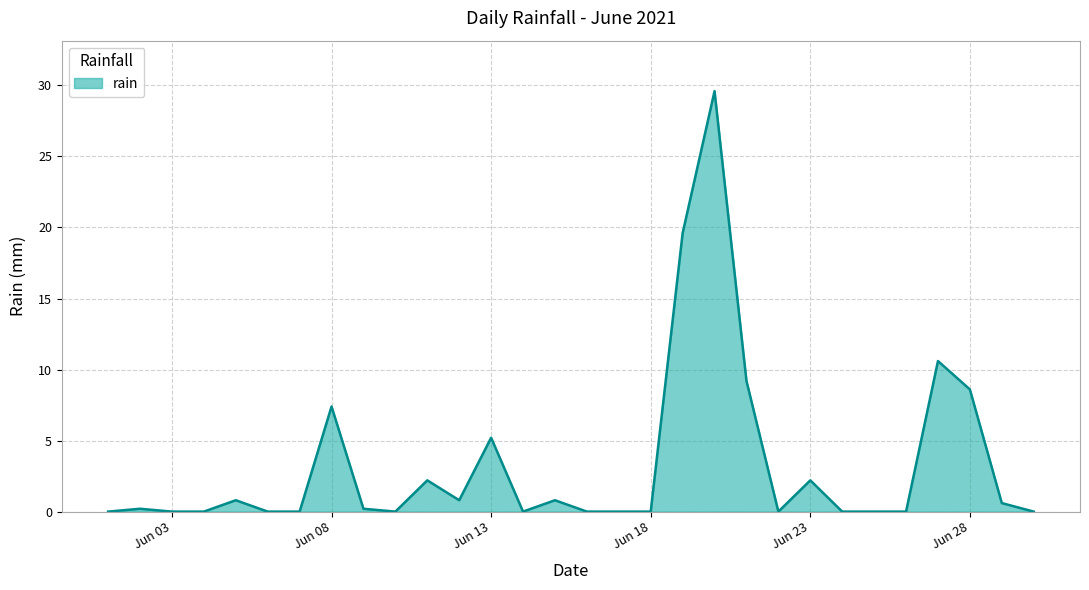

What is the maximum value shown in the chart?

29.6